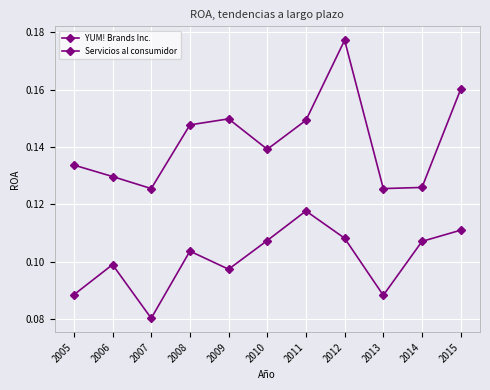

Which label corresponds to the largest value in the chart?

2012